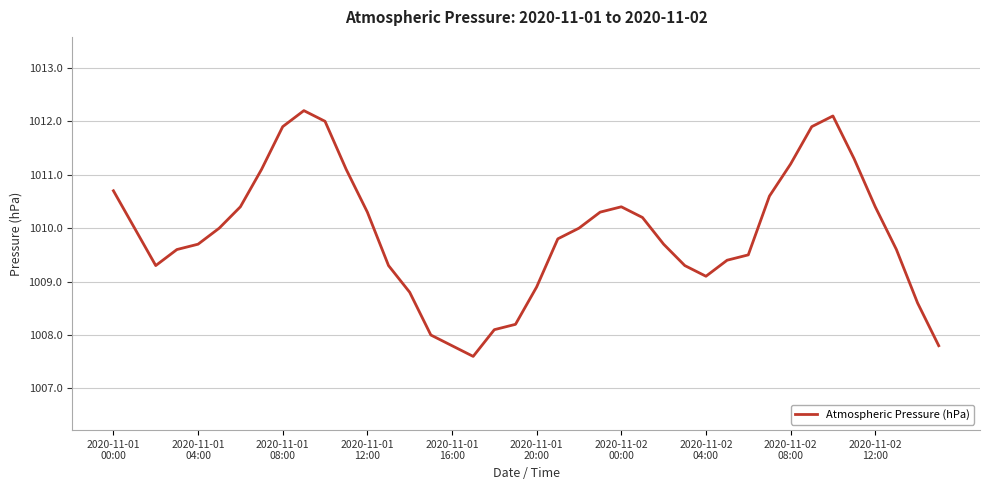

What is the smallest value displayed?

1007.6